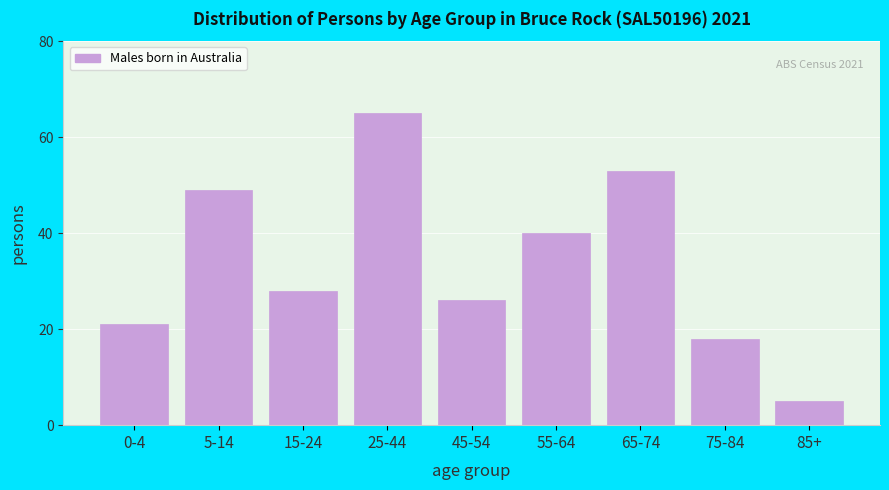

Reading right to left, what are all the values shown in this chart?

5	18	53	40	26	65	28	49	21